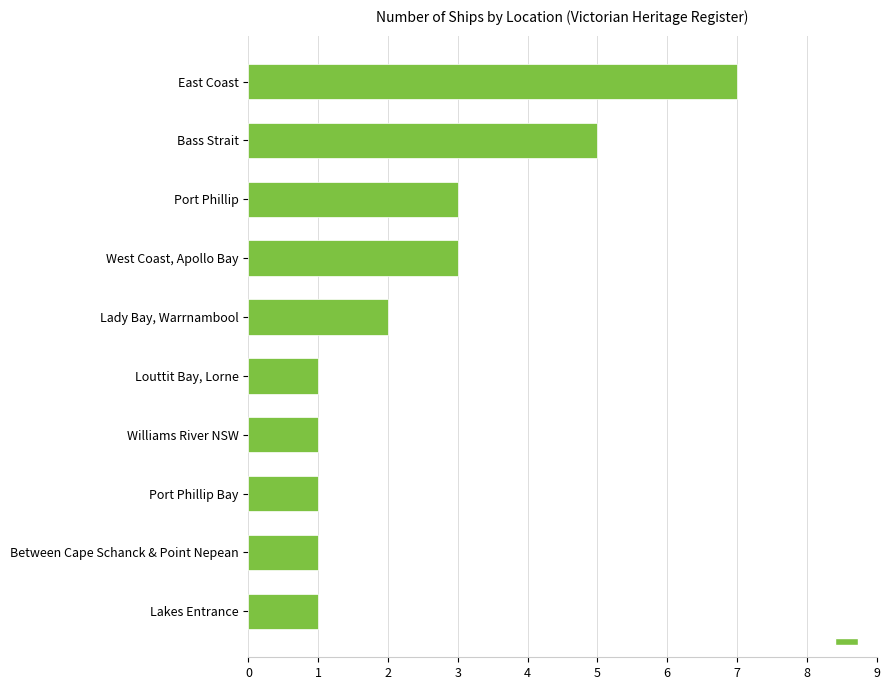

What is the sum of all values?

25